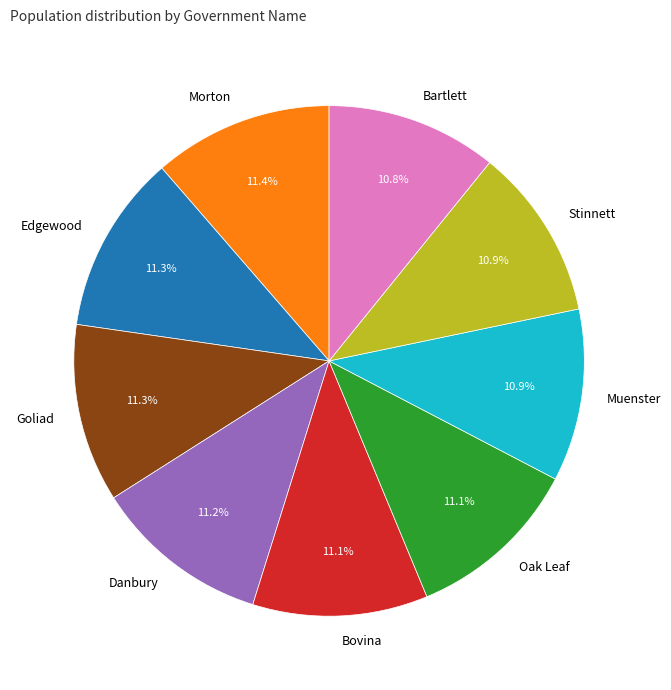

What percentage is NOT represented by Oak Leaf?

88.9%